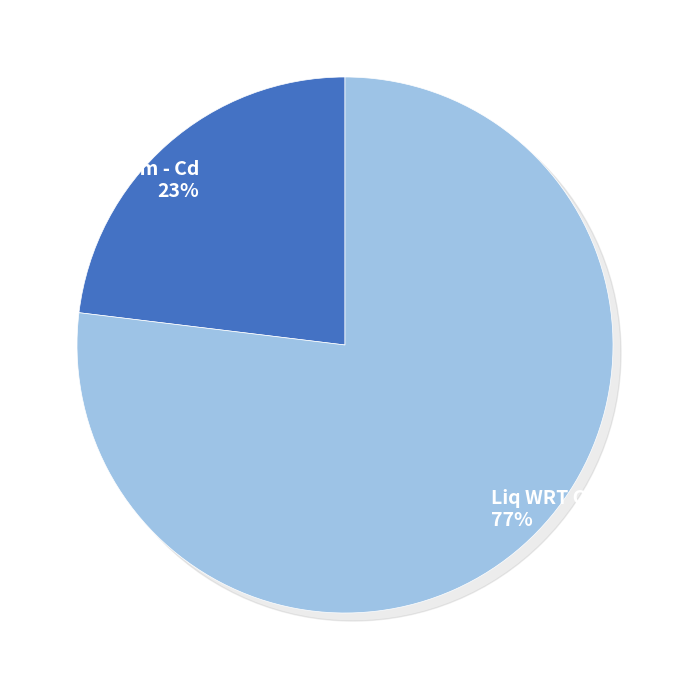

To the nearest percent, what is the difference between the largest and smallest slice percentages?

54%